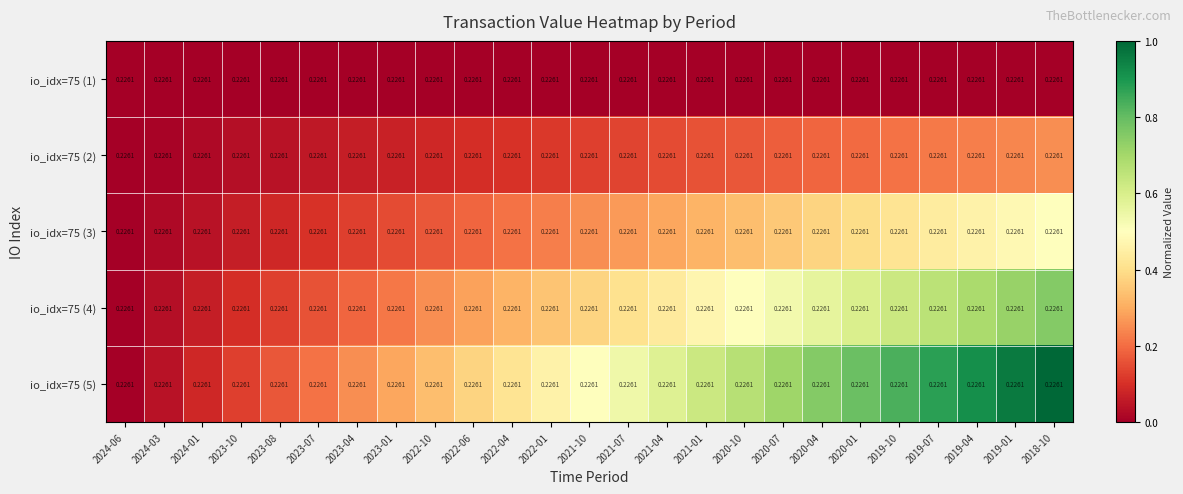

At which category does the chart reach its minimum across all series?

2024-06